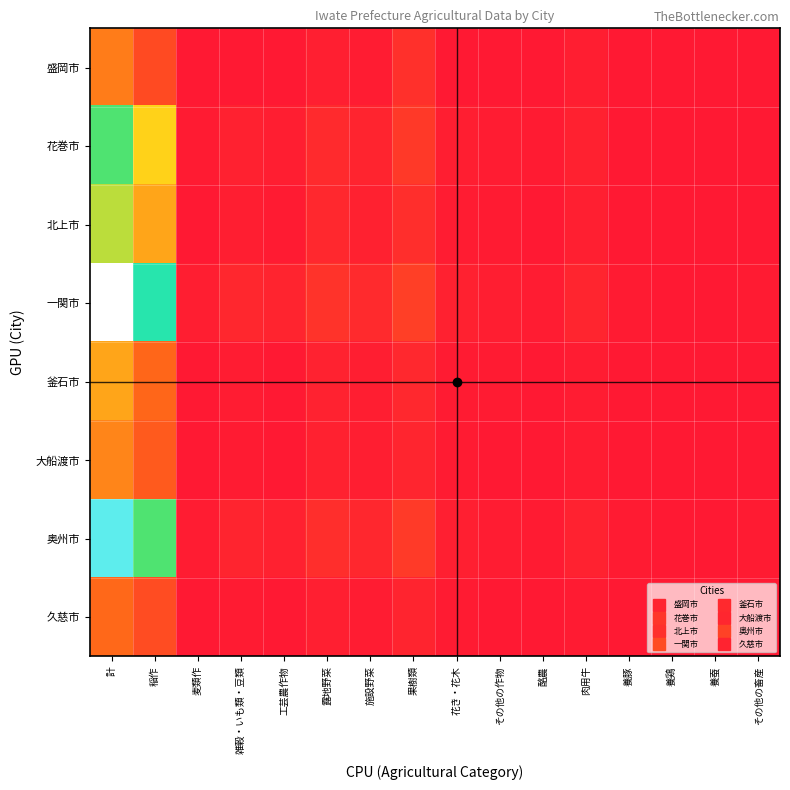

What is the difference between the highest and lowest values at 果樹類?

150